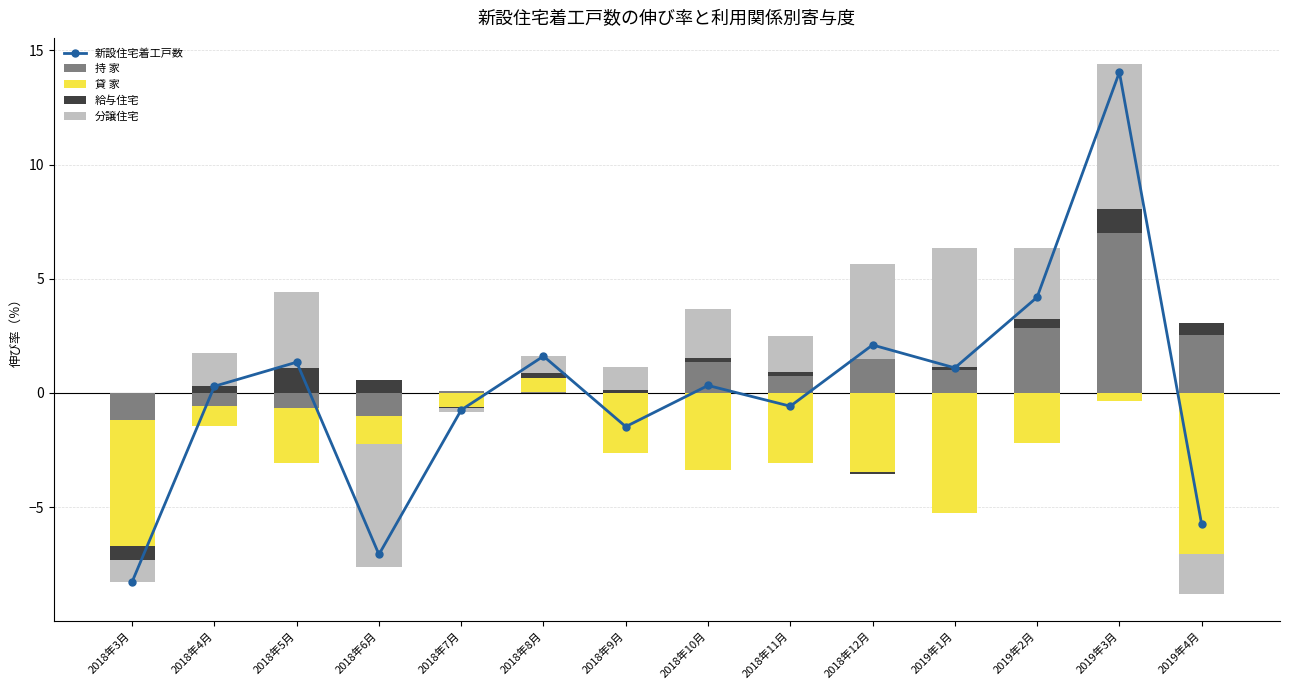

At which label does 分譲住宅 reach its peak?

2019年3月